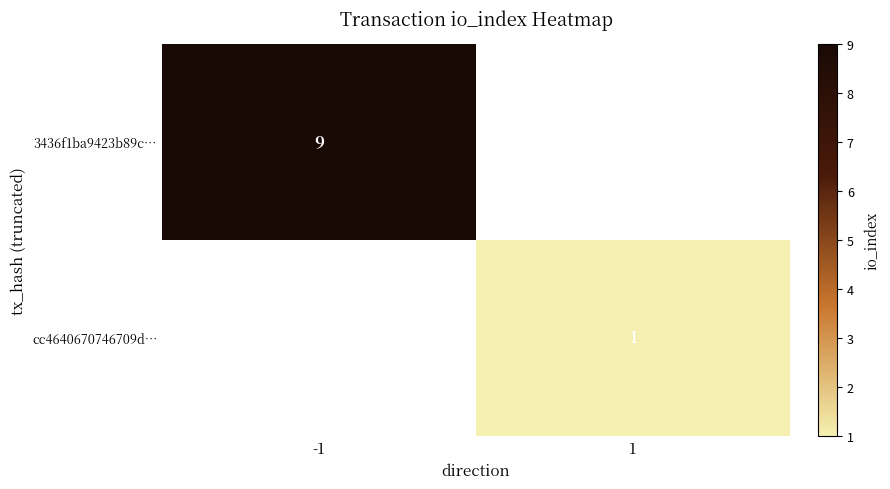

Is it true that 3436f1ba9423b89c… equals 9 at -1?

True